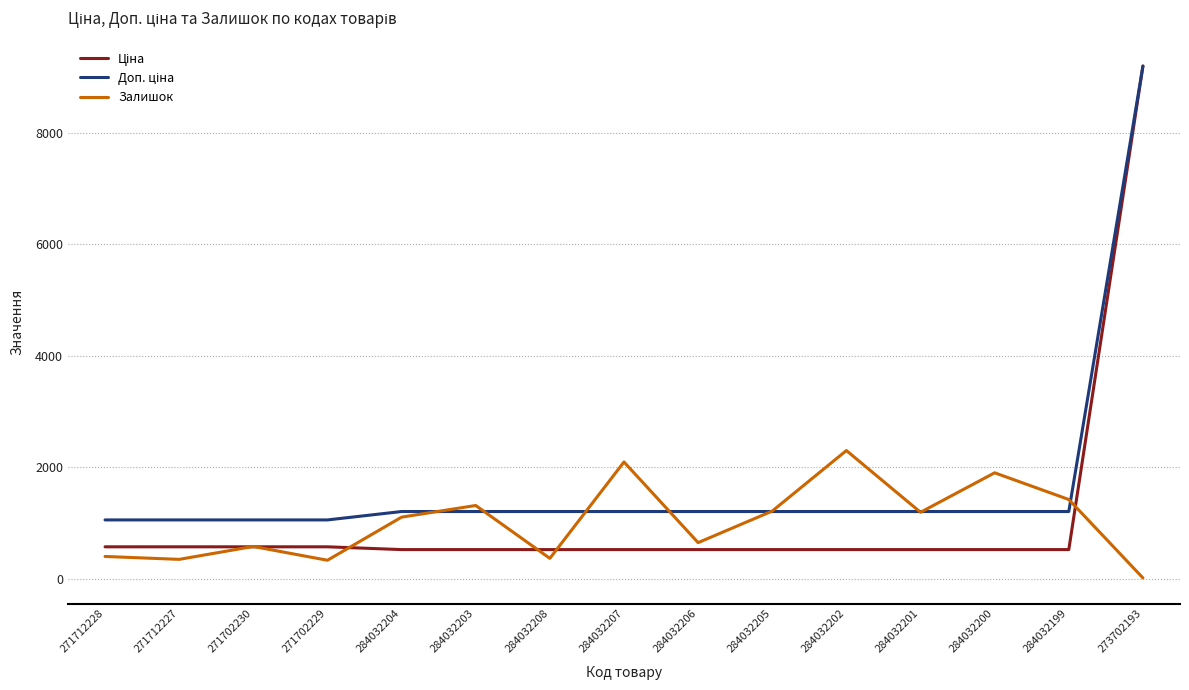

Which series changed the most between 284032207 and 284032201?

Залишок